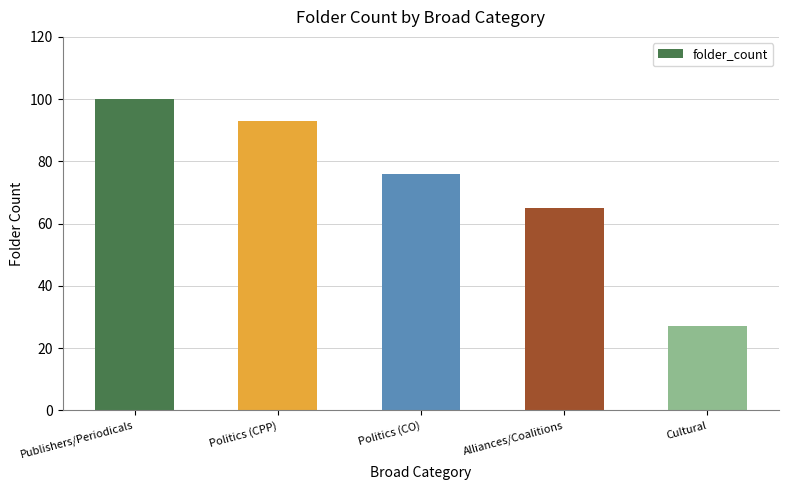

Where does the data first go above 76?

Publishers/Periodicals